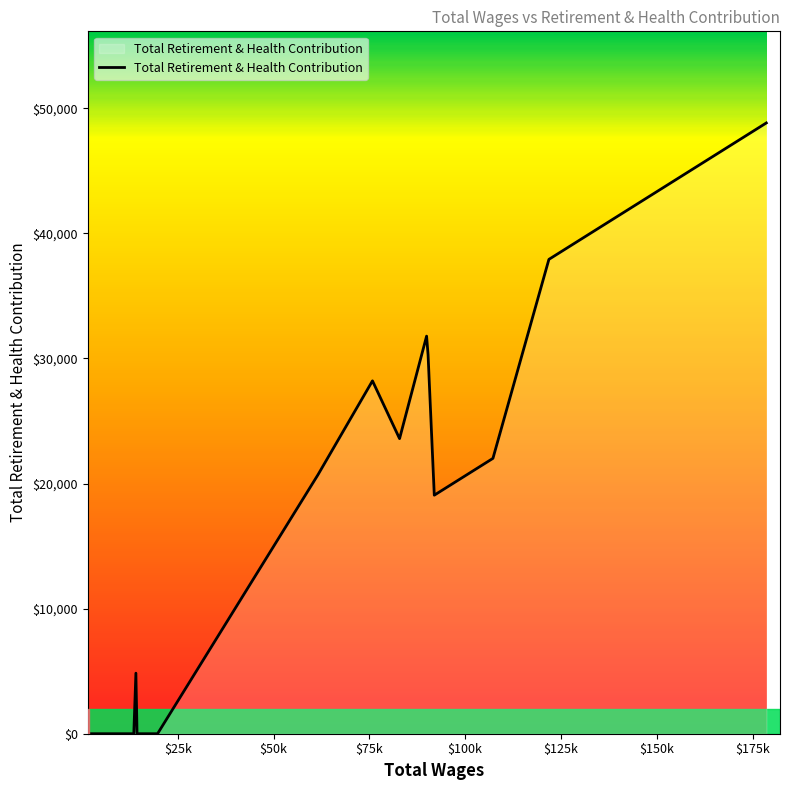

What is the difference between the maximum and minimum values?

48820